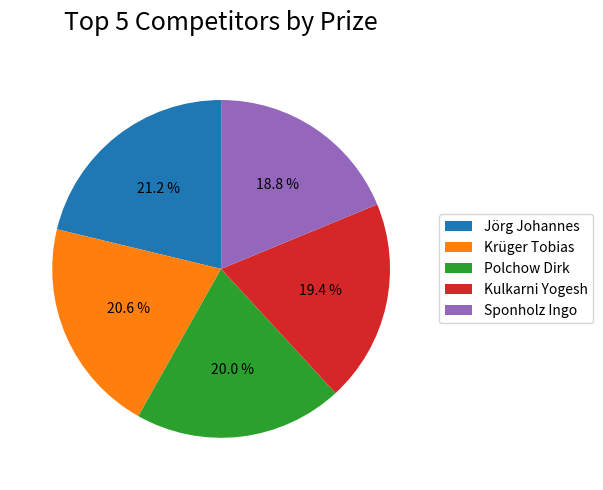

How many slices are in this pie chart?

5